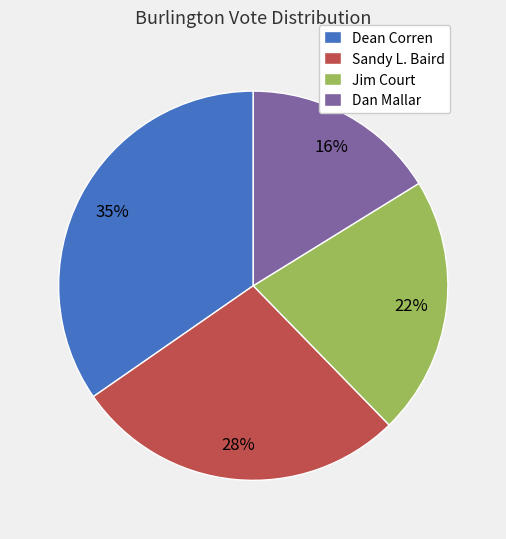

How many slices are in this pie chart?

4